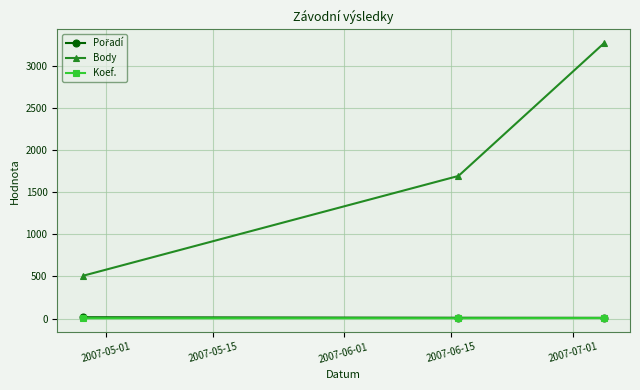

Which series has the largest total across all categories?

Body